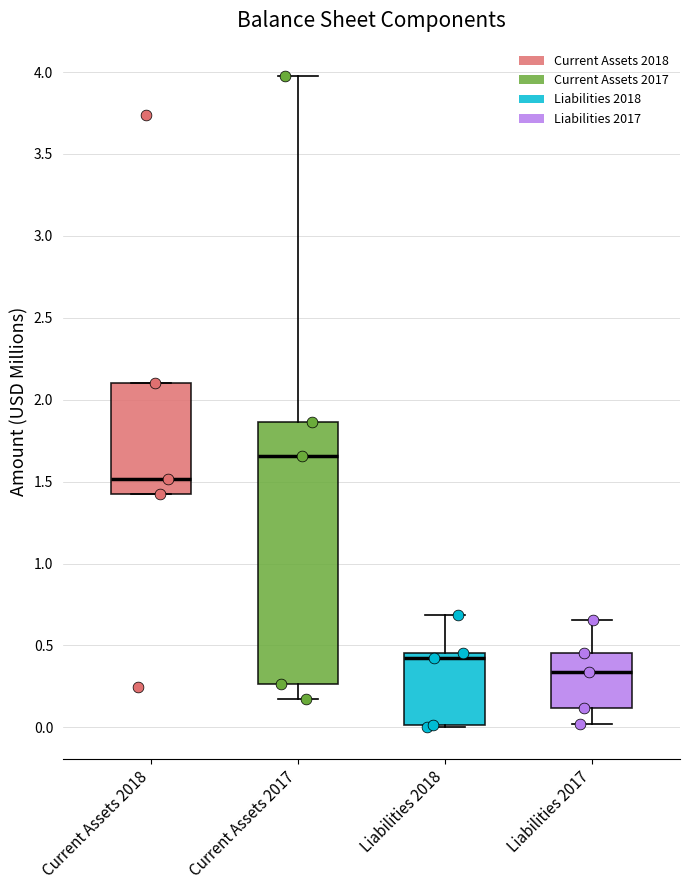

Which box's median line is the highest?

Current Assets 2017